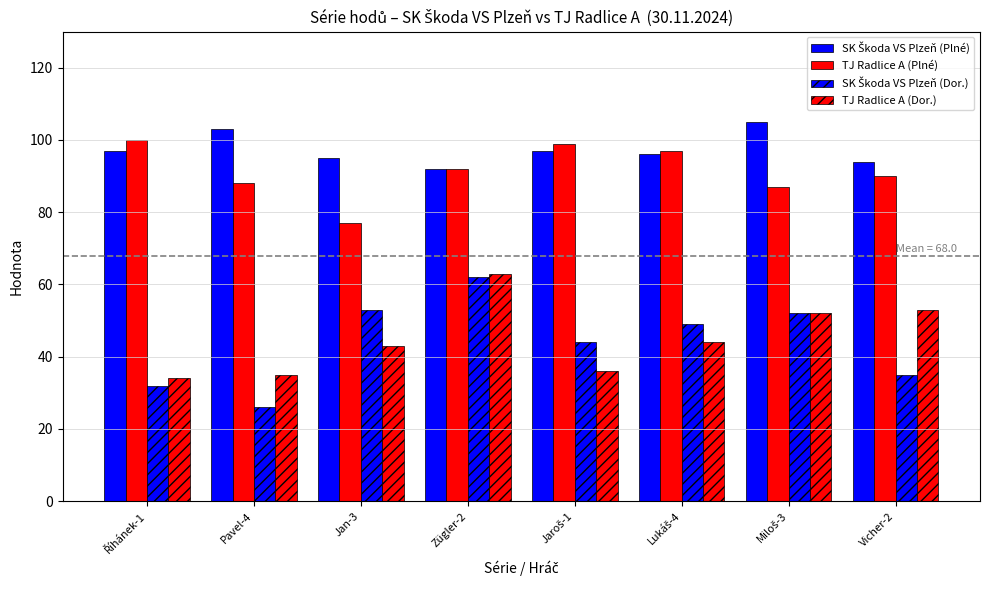

Does the chart contain stacked bars?

No